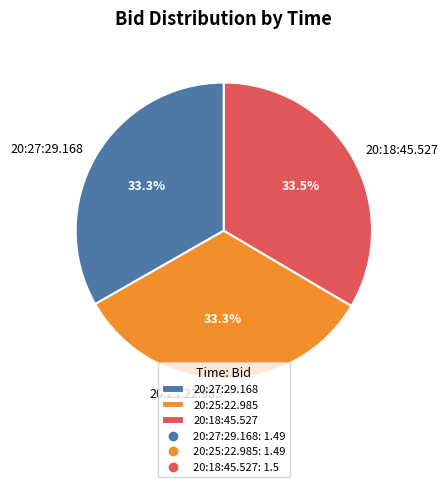

Combined, do 20:27:29.168 and 20:25:22.985 account for over 50%?

Yes